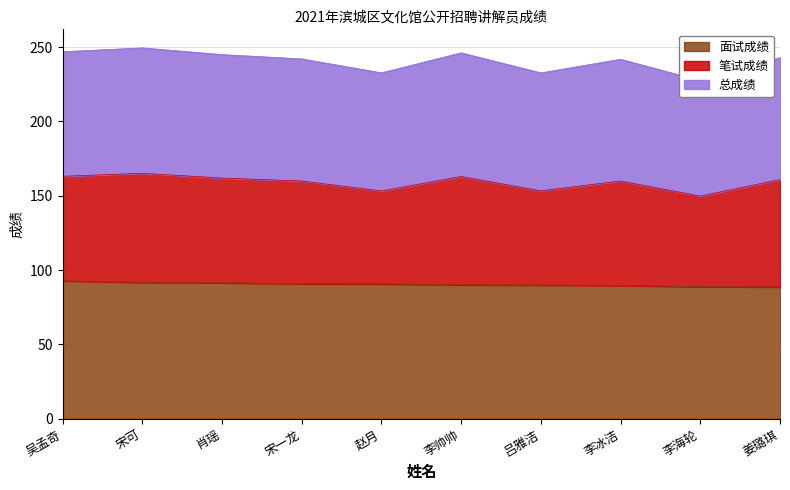

What value does the 总成绩 series have at 宋一龙?

242.1